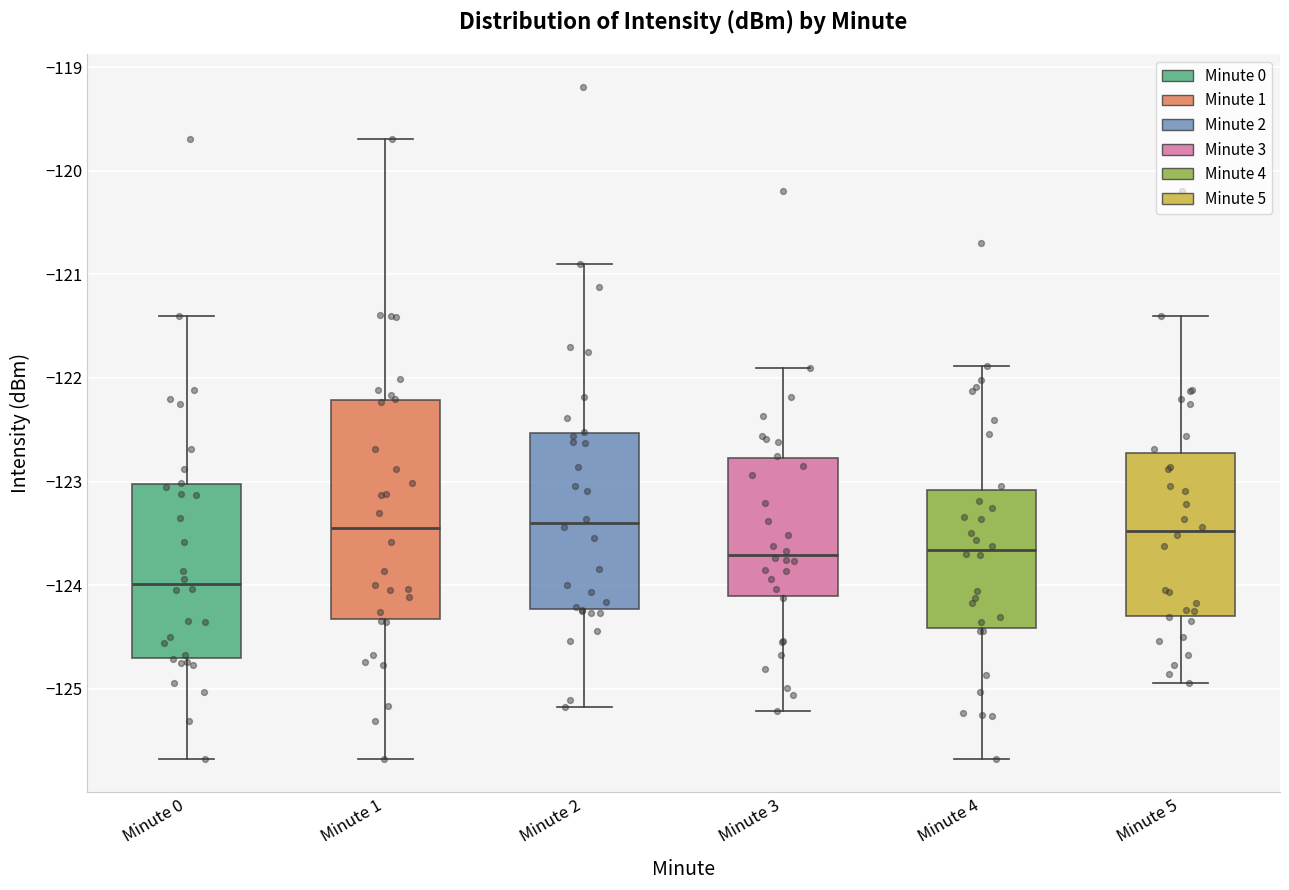

Reading left to right, read every box against the y-axis: the position of its median line, the range the box covers, and the ends of its whiskers. The values are not printed on the chart, so give them approximately, as read against the axis.

Minute 0: median -124.0, box -124.7 to -123.0, whiskers -125.7 to -121.4
Minute 1: median -123.4, box -124.3 to -122.2, whiskers -125.7 to -119.7
Minute 2: median -123.4, box -124.2 to -122.5, whiskers -125.2 to -120.9
Minute 3: median -123.7, box -124.1 to -122.8, whiskers -125.2 to -121.9
Minute 4: median -123.7, box -124.4 to -123.1, whiskers -125.7 to -121.9
Minute 5: median -123.5, box -124.3 to -122.7, whiskers -124.9 to -121.4